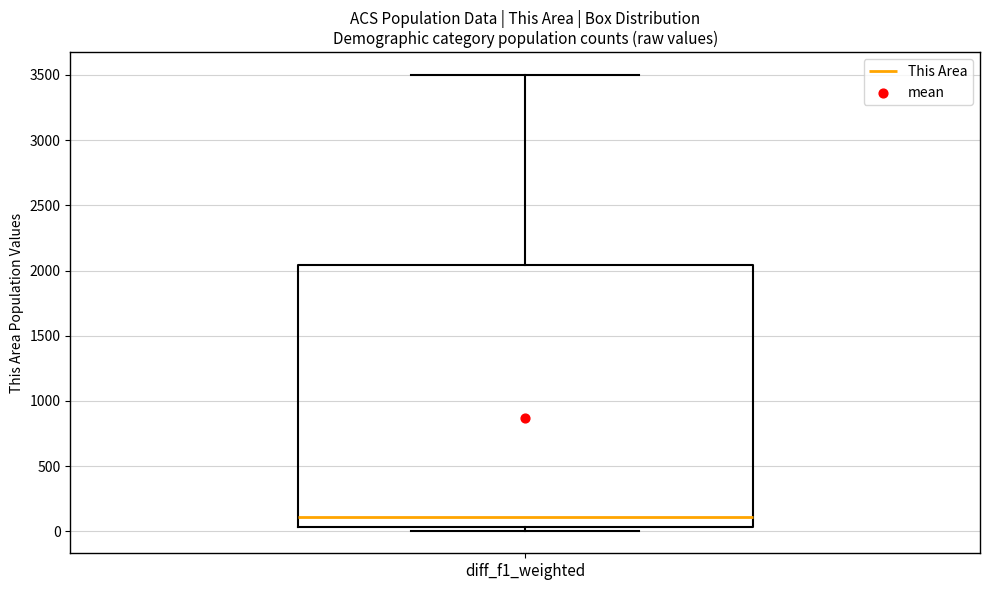

Read this box plot against the y-axis: the position of the median line, the range covered by the box, and the ends of both whiskers. The values are not printed on the chart, so give them approximately, as read against the axis.

median 100, box 50 to 2050, whiskers 0 to 3500